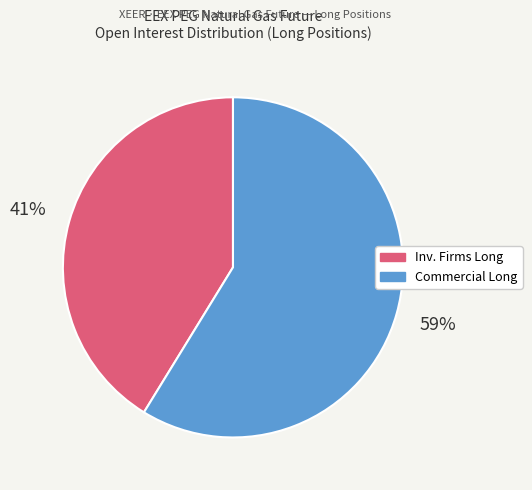

The Commercial Long slice represents 52% of the pie. True or false?

False